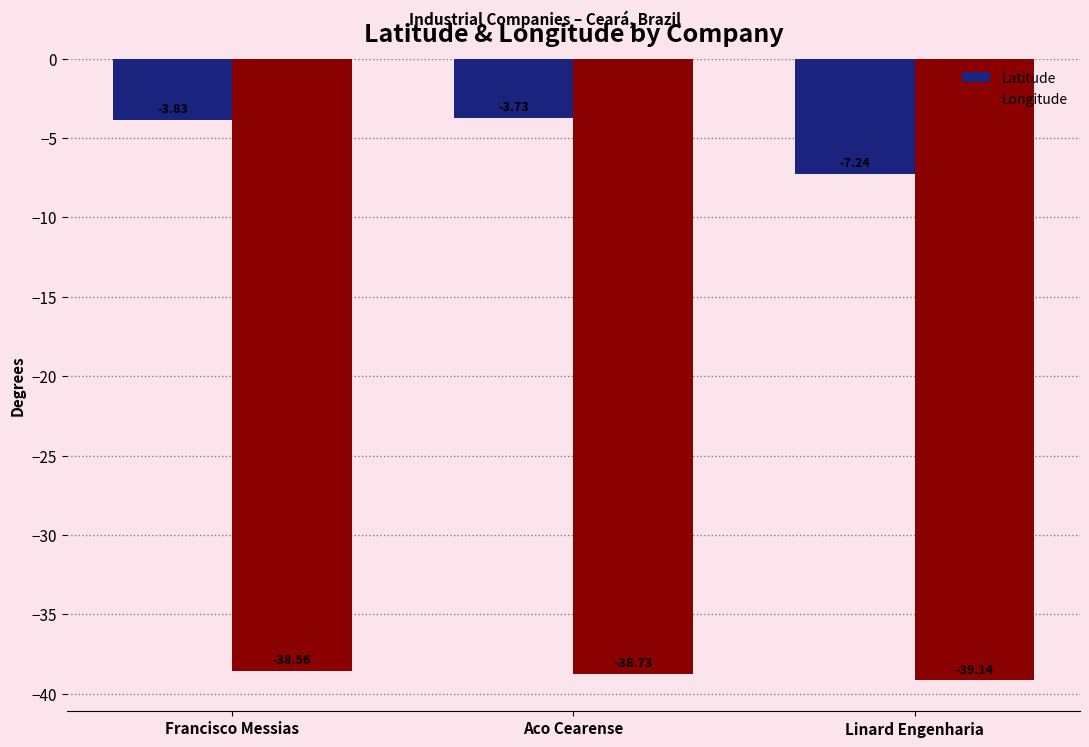

Which category has the lowest value across all series?

Linard Engenharia